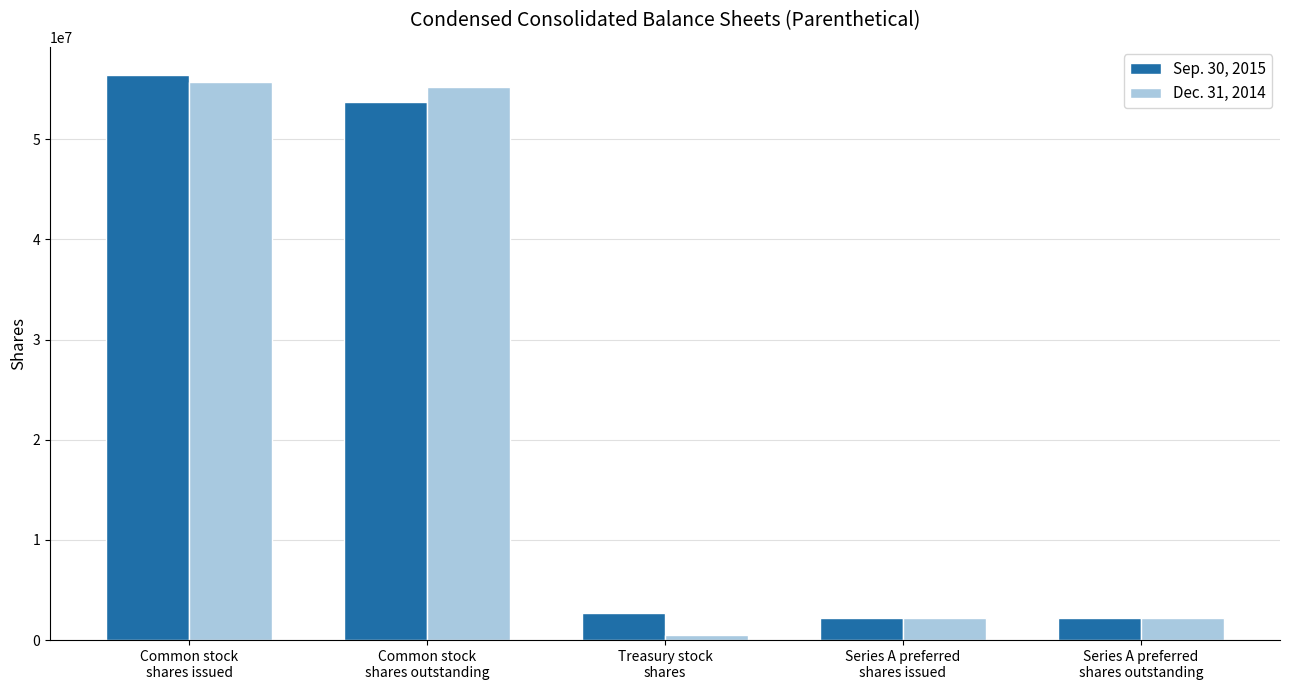

Rank the series by their maximum value, from lowest to highest.

Dec. 31, 2014, Sep. 30, 2015